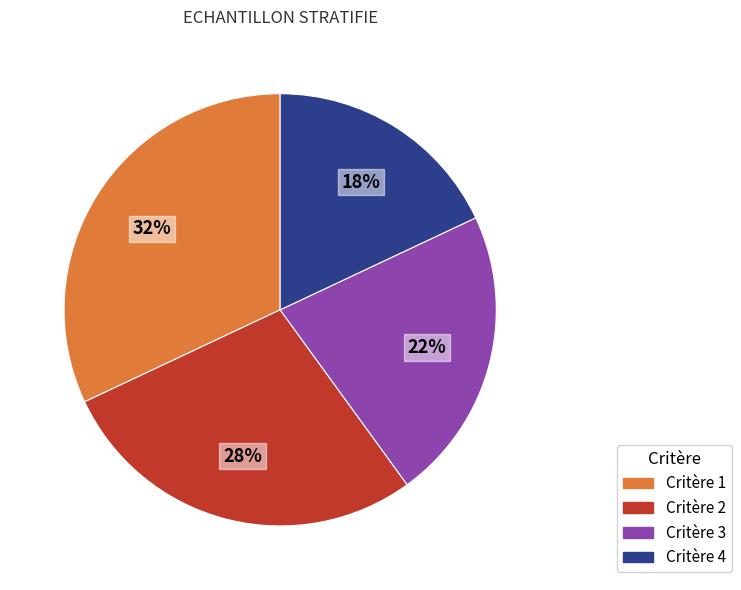

To the nearest percent, what is the average slice percentage?

25%